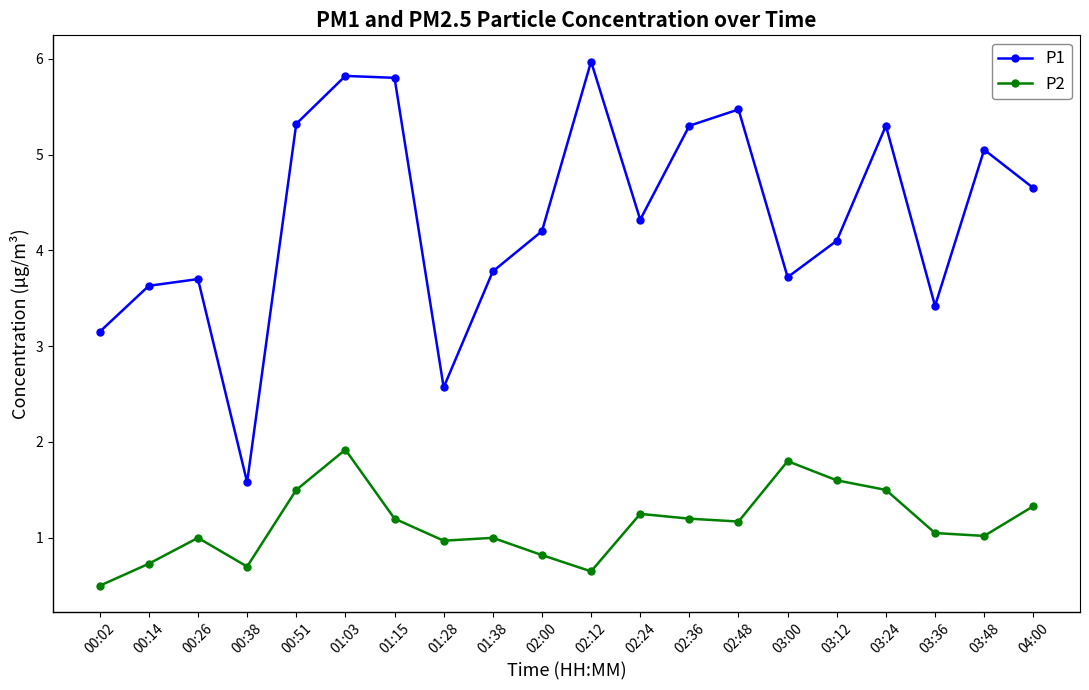

What value does the P1 series have at 00:14?

3.6